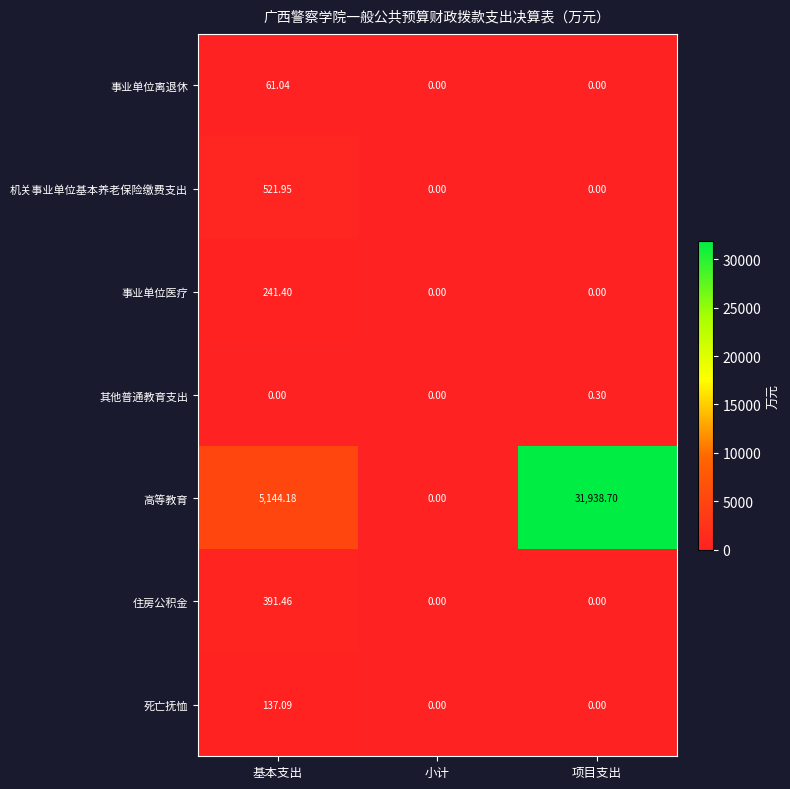

Which category has the highest value in the 死亡抚恤 series?

基本支出